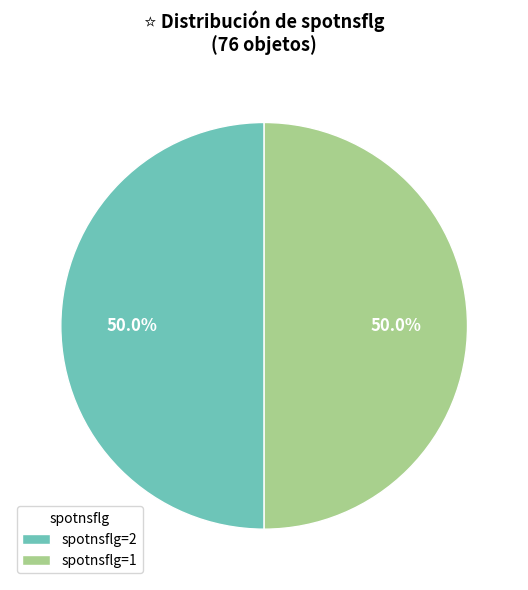

Do spotnsflg=1 and spotnsflg=2 together represent more than half of the pie?

Yes